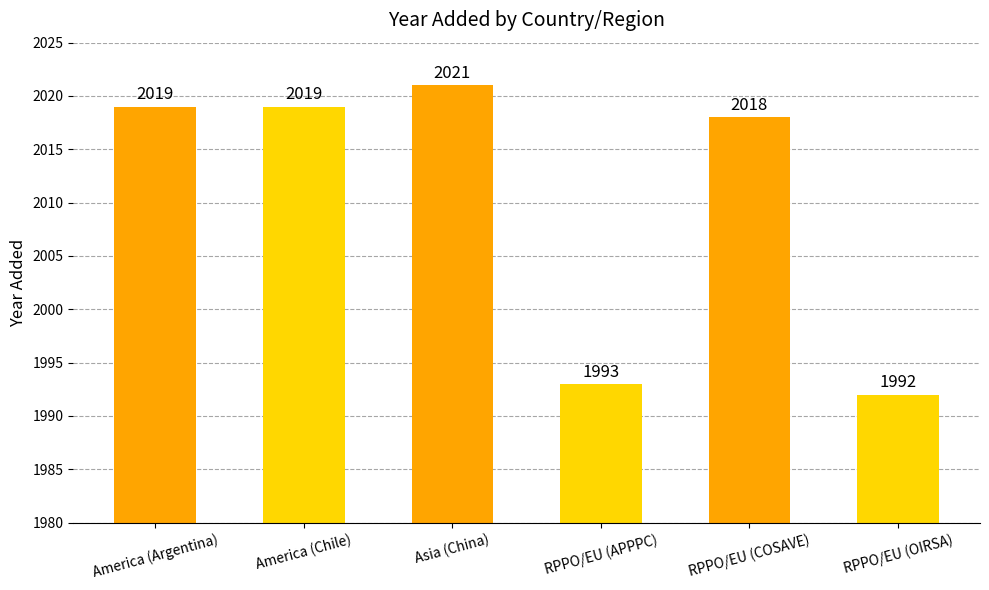

What is the sum of all values?

12062